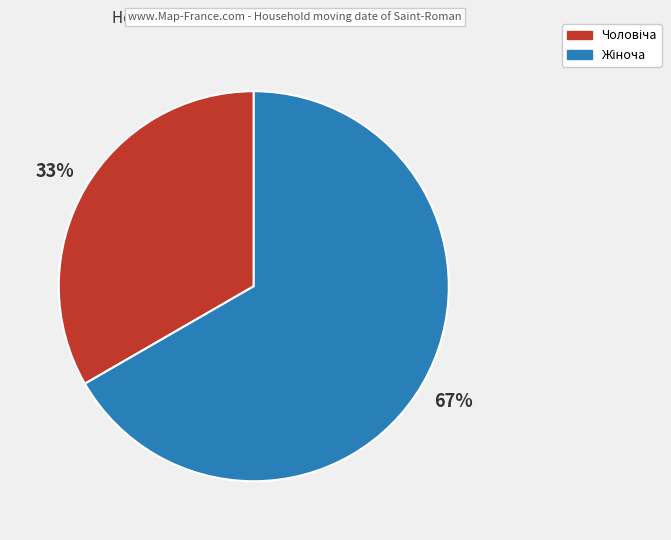

Is there a majority slice in this chart?

Yes